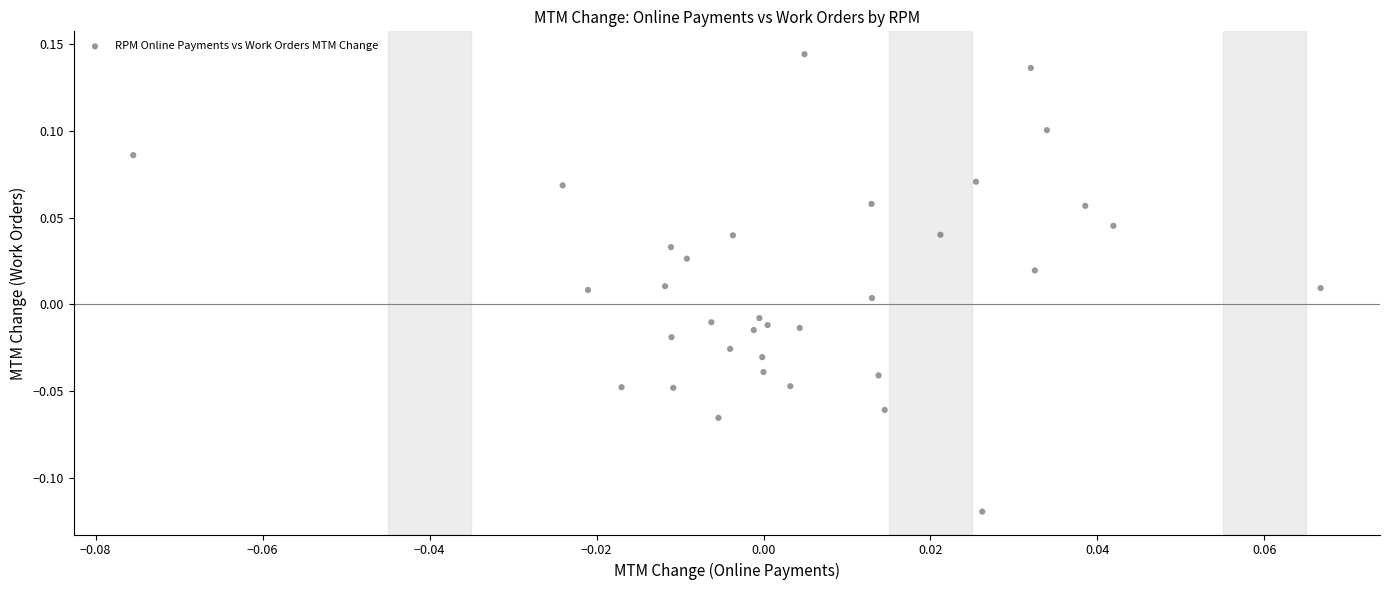

What is the range of Y values (max minus min)?

0.3